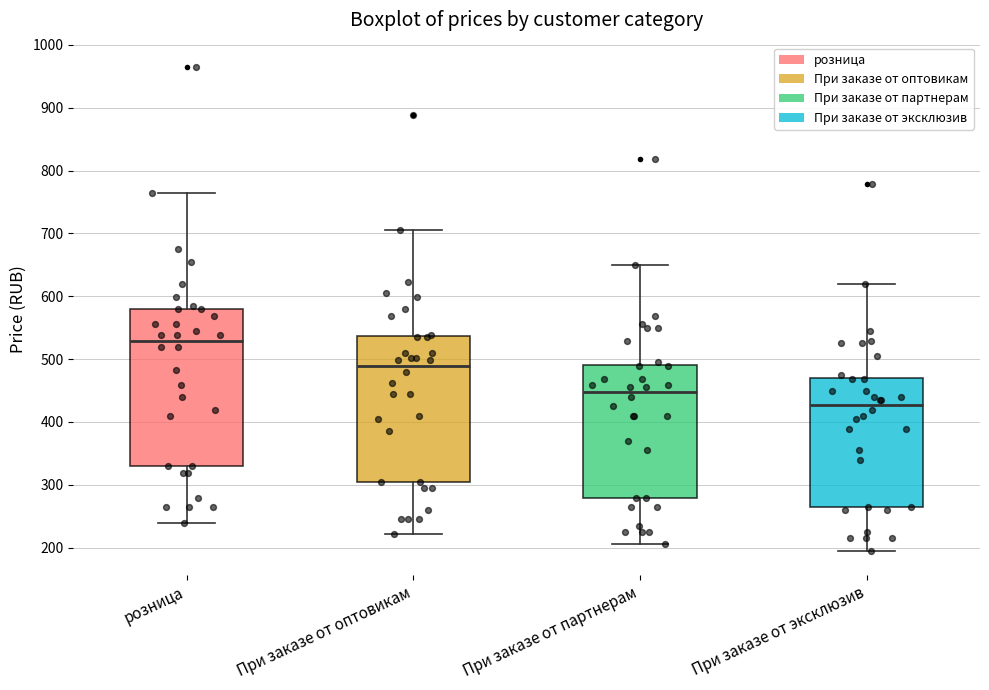

Where does the lower whisker of the box for При заказе от партнерам end on the y-axis? The values are not printed on the chart, so give them approximately, as read against the axis.

210